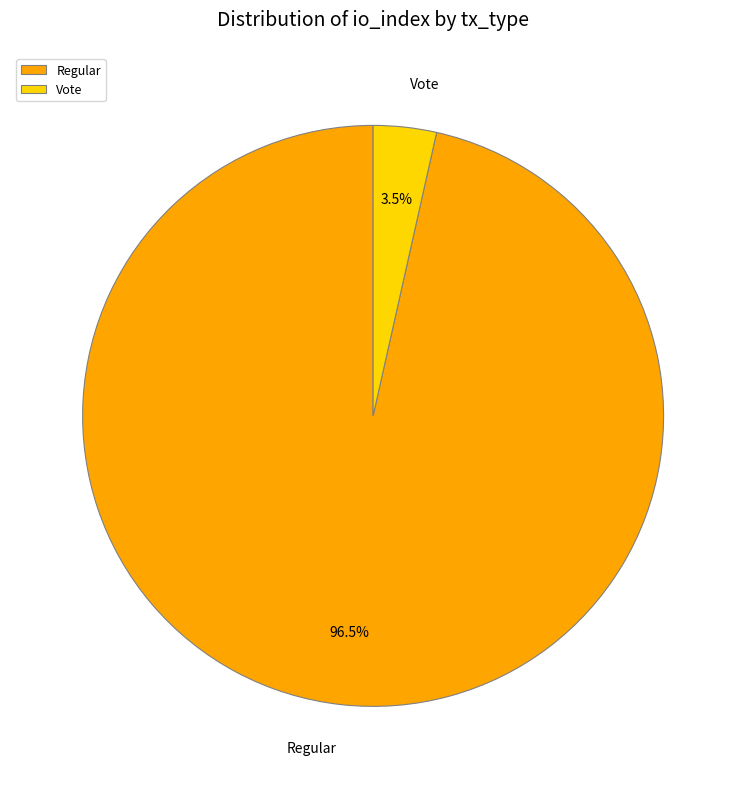

What percentage is NOT represented by Regular?

3.5%